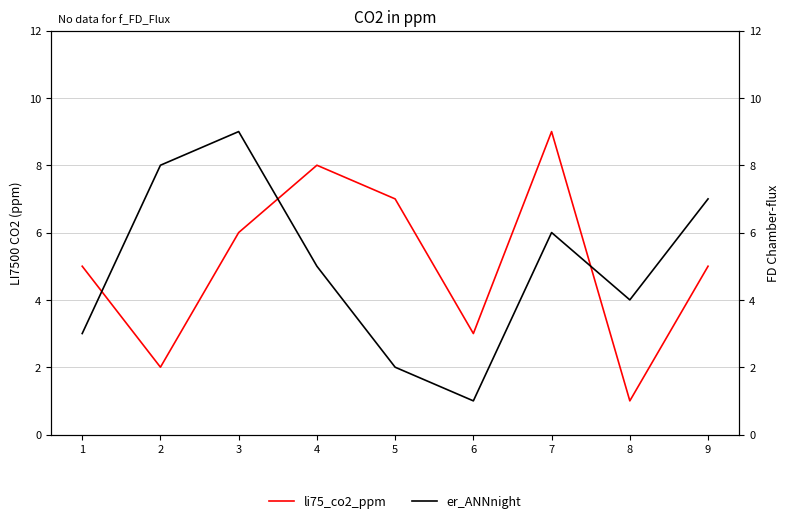

At which label does er_ANNnight first exceed 5?

2